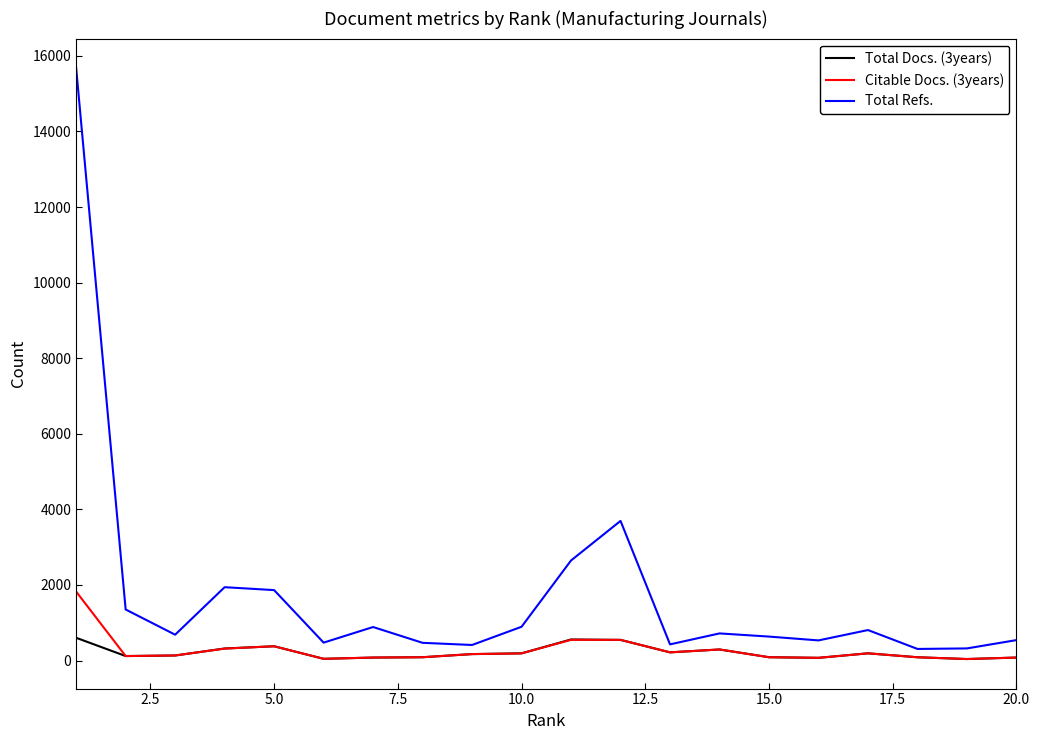

Rank the series by their maximum value, from highest to lowest.

Total Refs., Citable Docs. (3years), Total Docs. (3years)